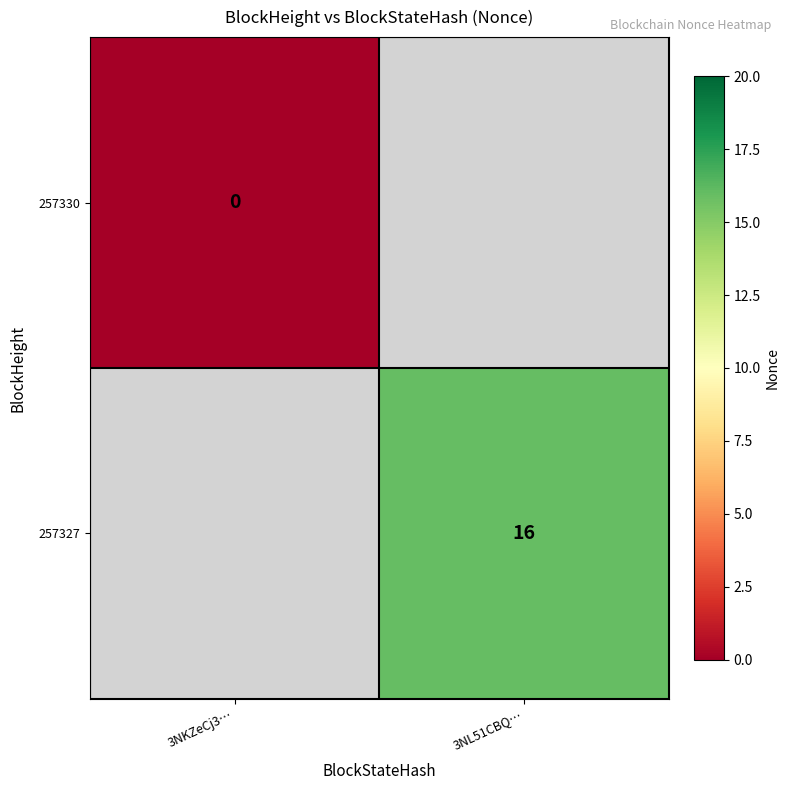

At which category is the sum across all series the highest?

3NL51CBQ…